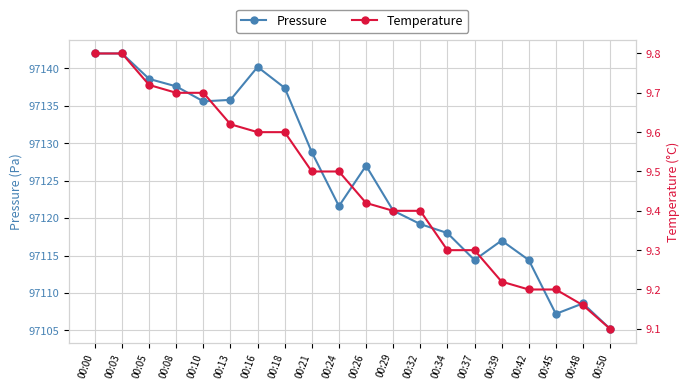

Is it true that Temperature equals 9.4 at 00:29?

True